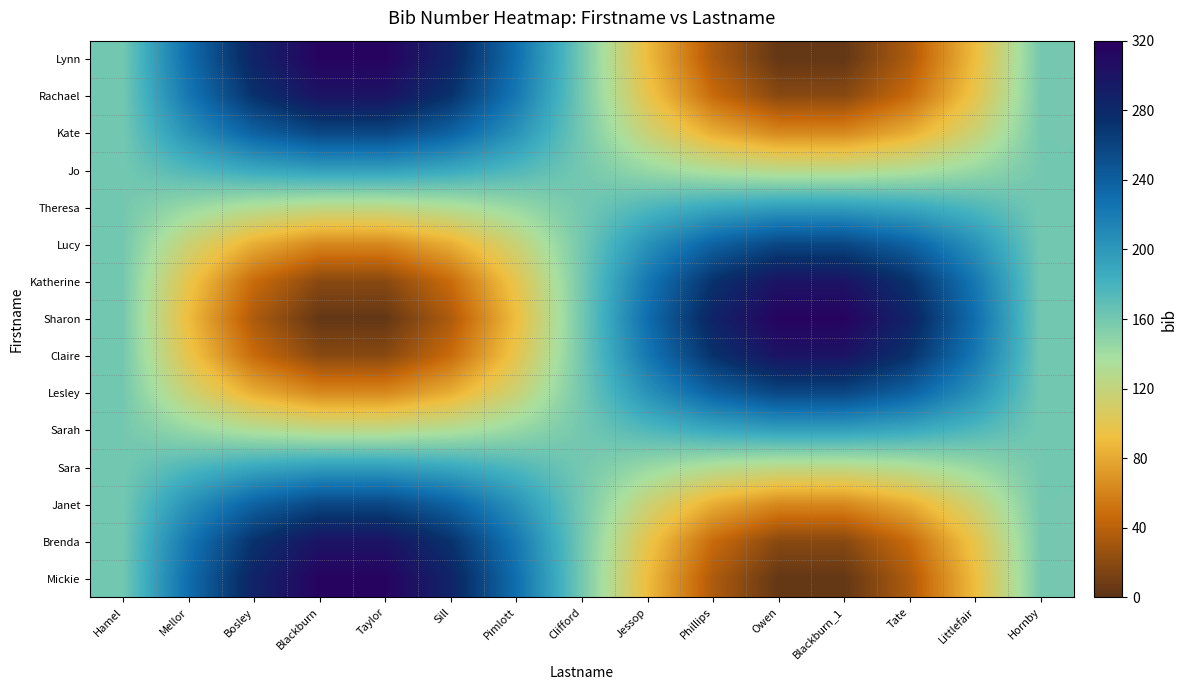

Count the number of data series in this chart.

15